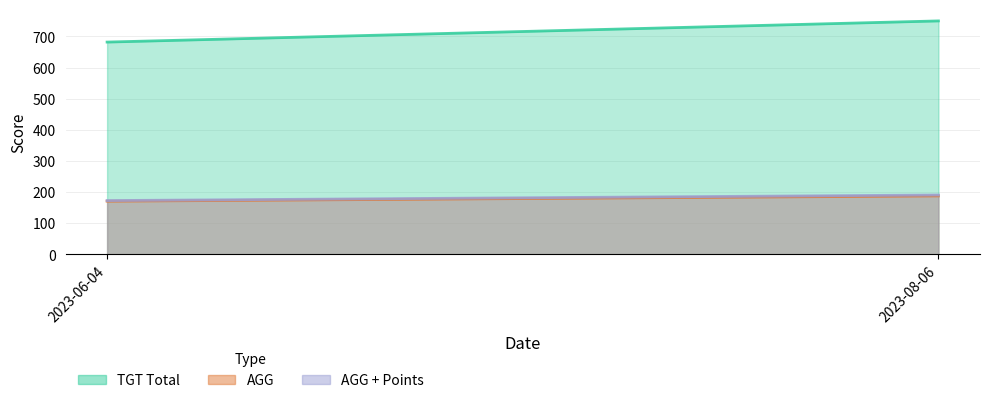

Count the TGT Total values in the range 682 to 750.

2